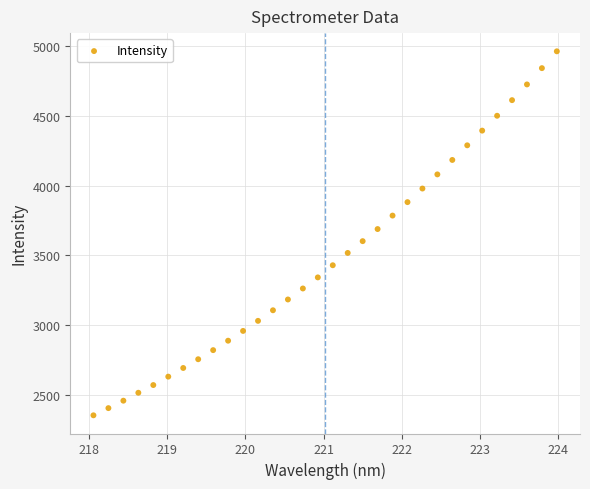

What is the range of Y values (max minus min)?

2612.5